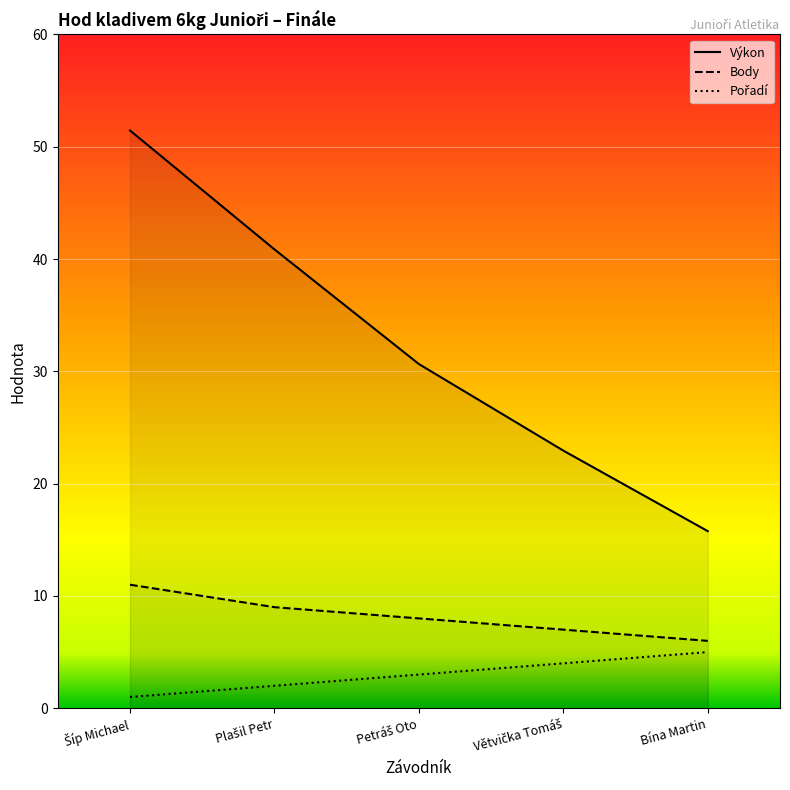

Is the value of Výkon at Bína Martin greater than the value of Body at Bína Martin?

Yes